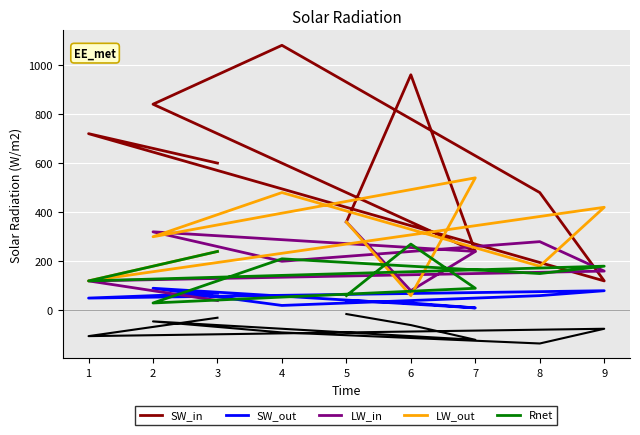

Where is the first local maximum for Rnet?

6